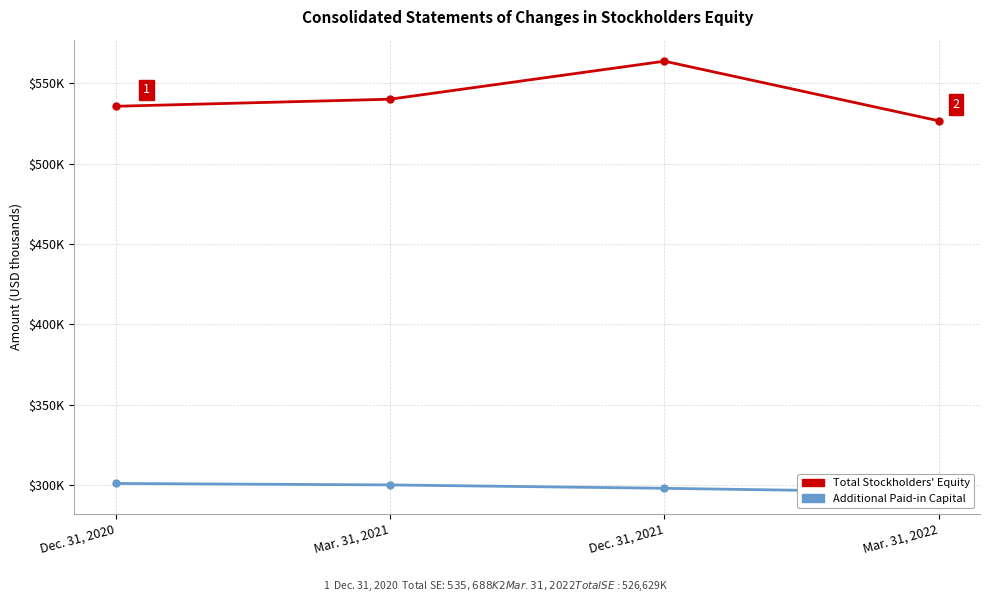

How many data points in Total Stockholders Equity are less than 540089?

2